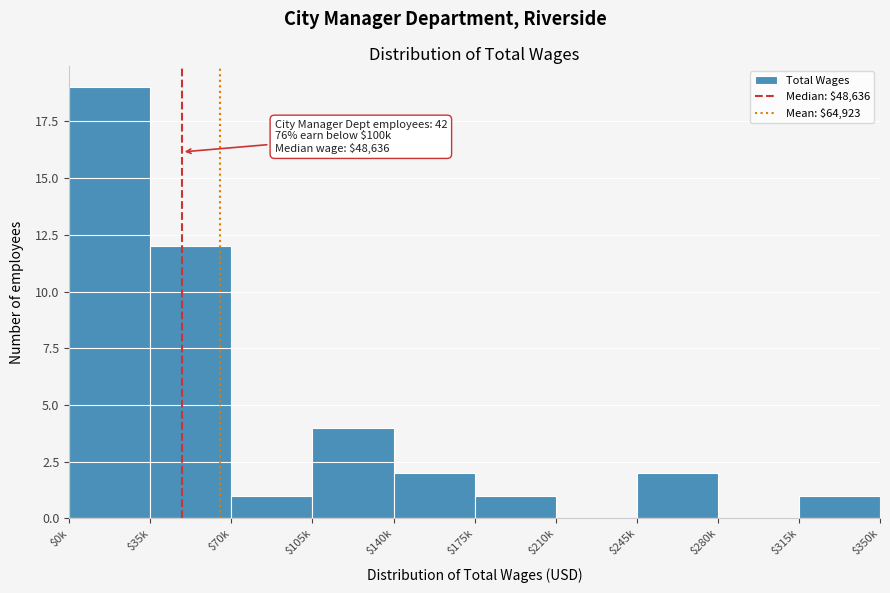

The chart shows a value of -6 at $210k. True or false?

False